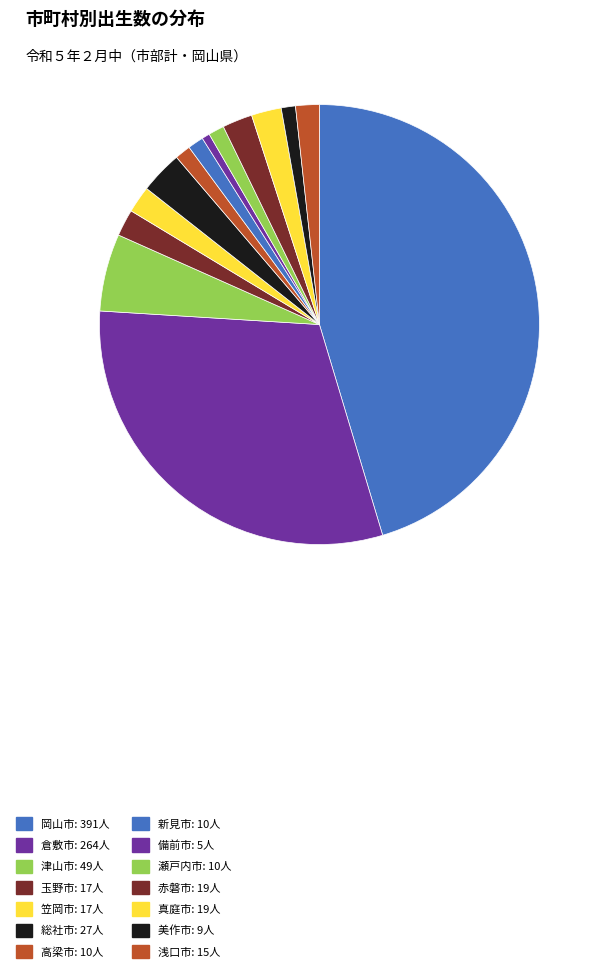

How much of the chart is everything except 高梁市?

98.8%